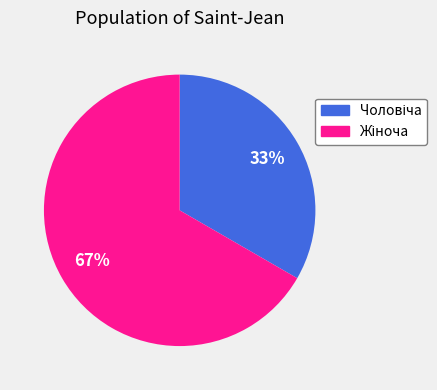

Is there a majority slice in this chart?

Yes